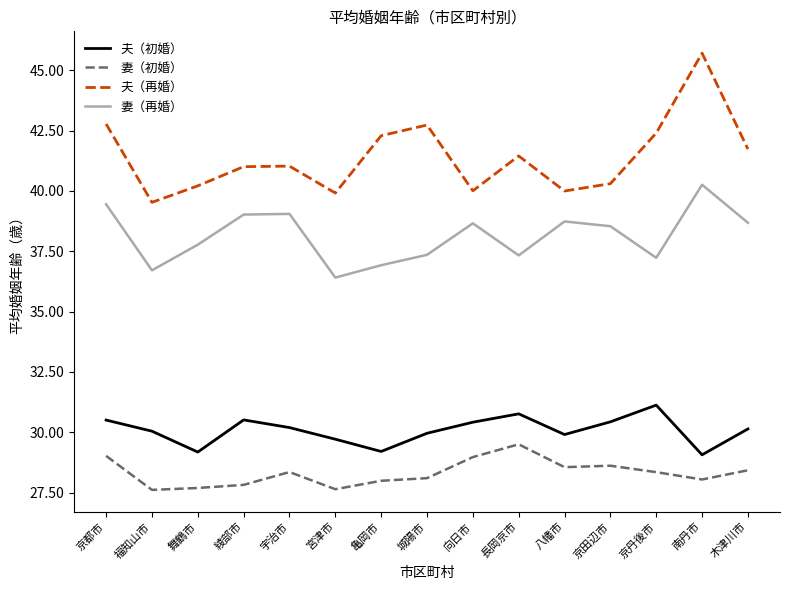

What is the minimum value shown in the chart?

27.6